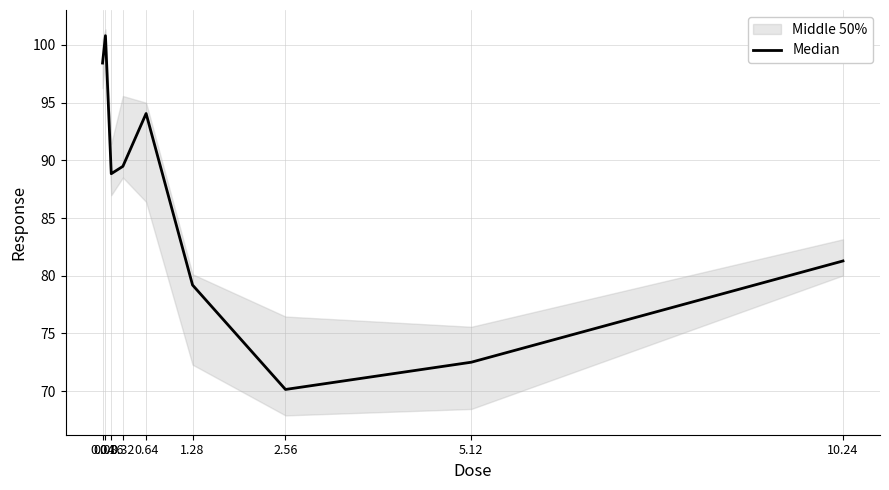

Which has a higher value, 1.28 or 0.64?

0.64